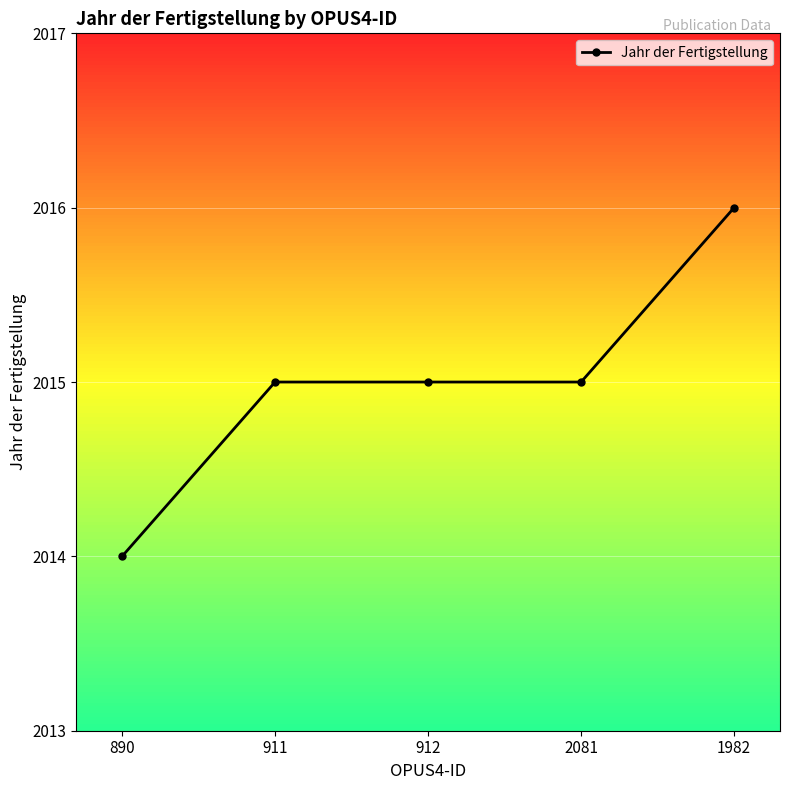

What value does the data have at 1982?

2016